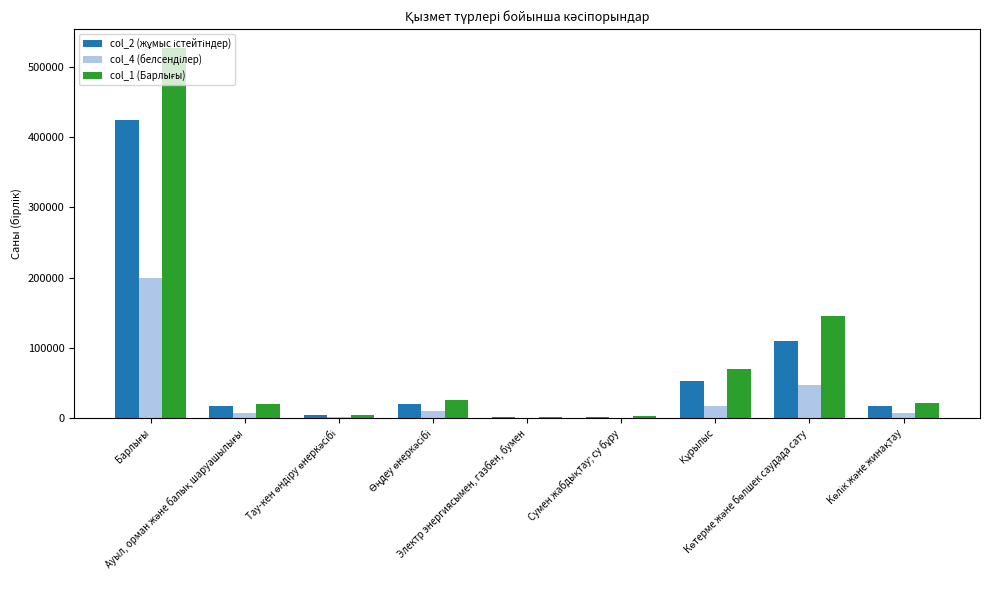

What is the greatest value displayed?

526663